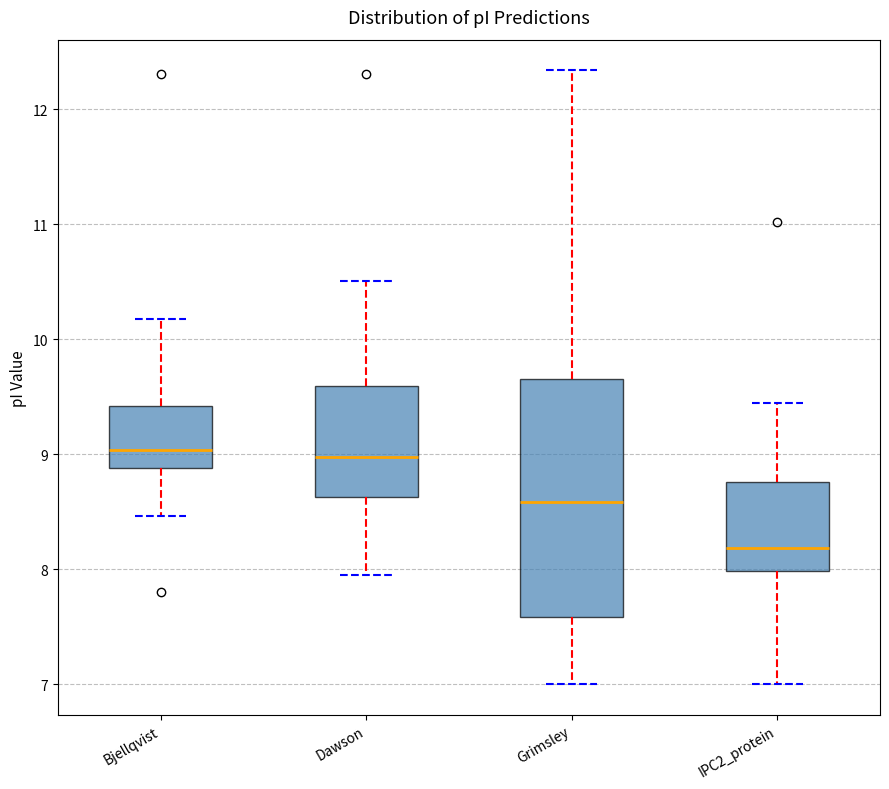

Comparing the boxes themselves (not the whiskers), which one is the tallest?

Grimsley